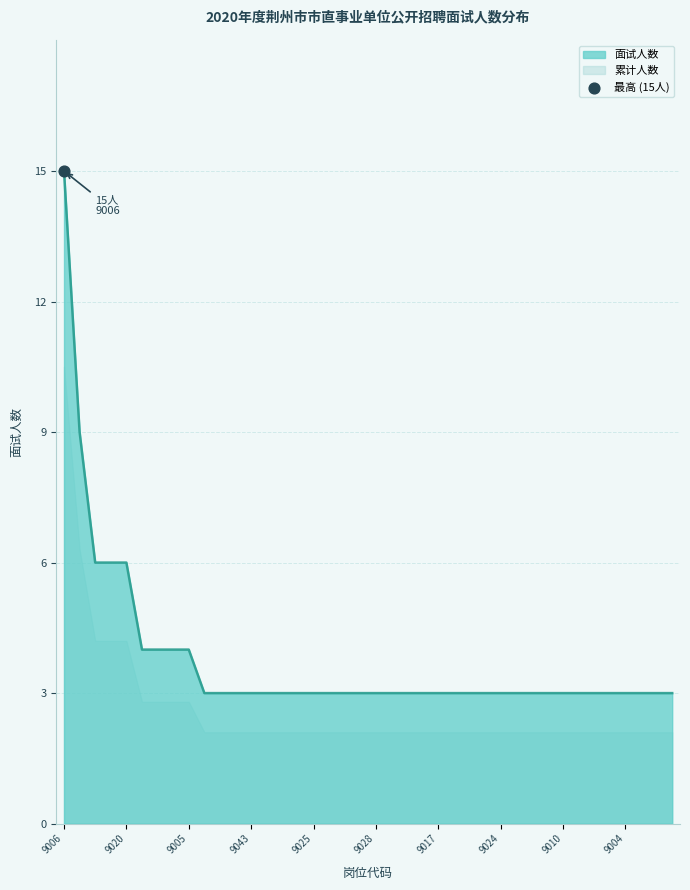

Approximately how many times larger is the value at other compared to 9005?

0.8